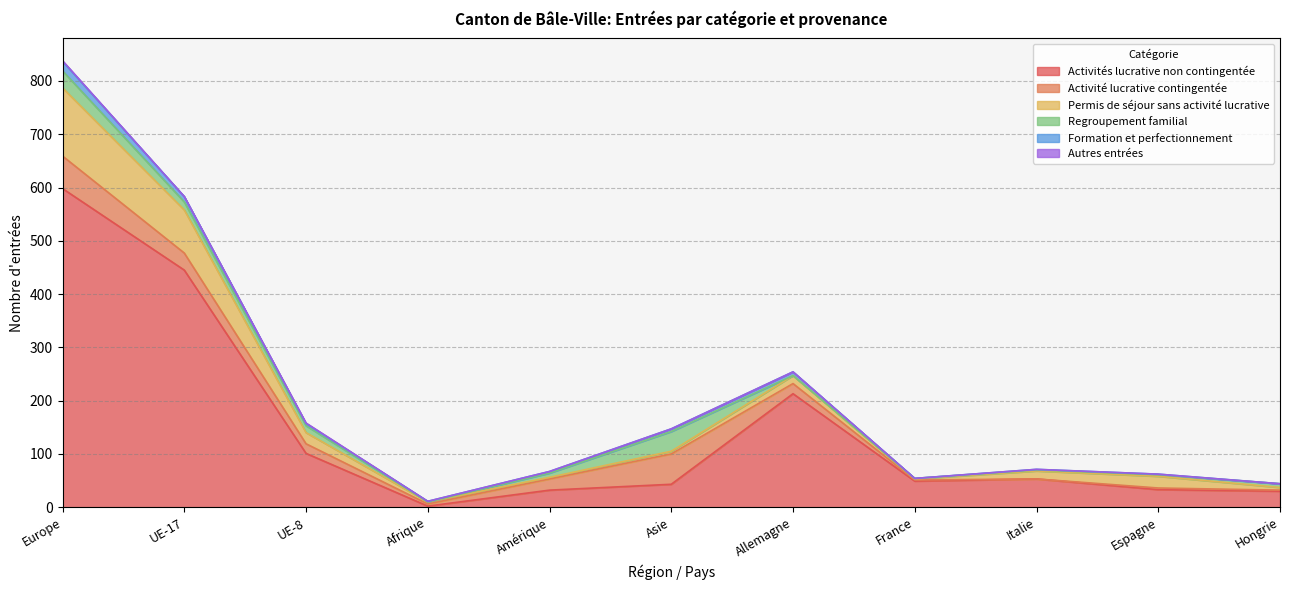

How many distinct data groups are displayed?

6